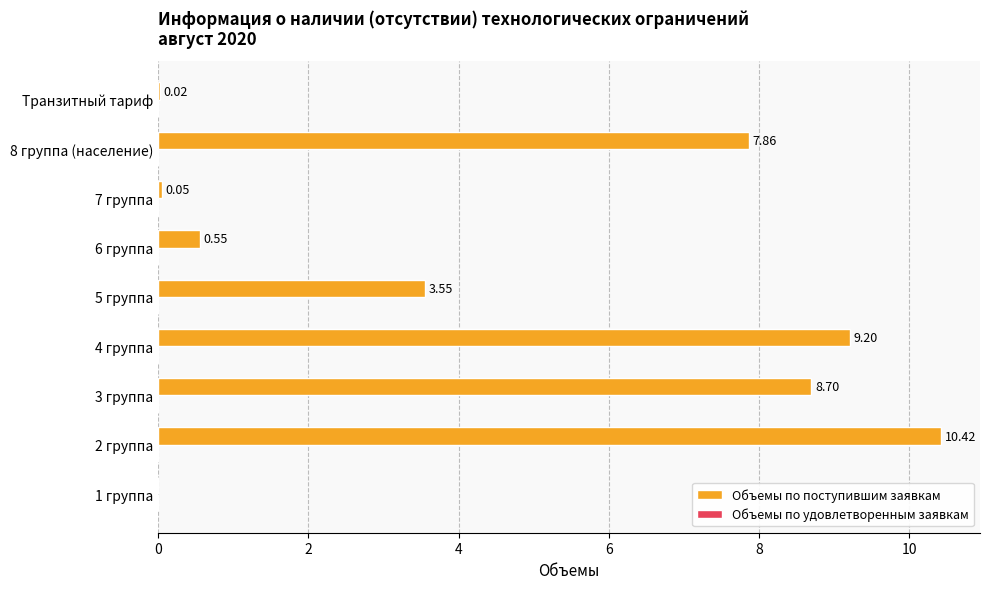

What is the sum of the values at 2 группа and 4 группа?

19.6